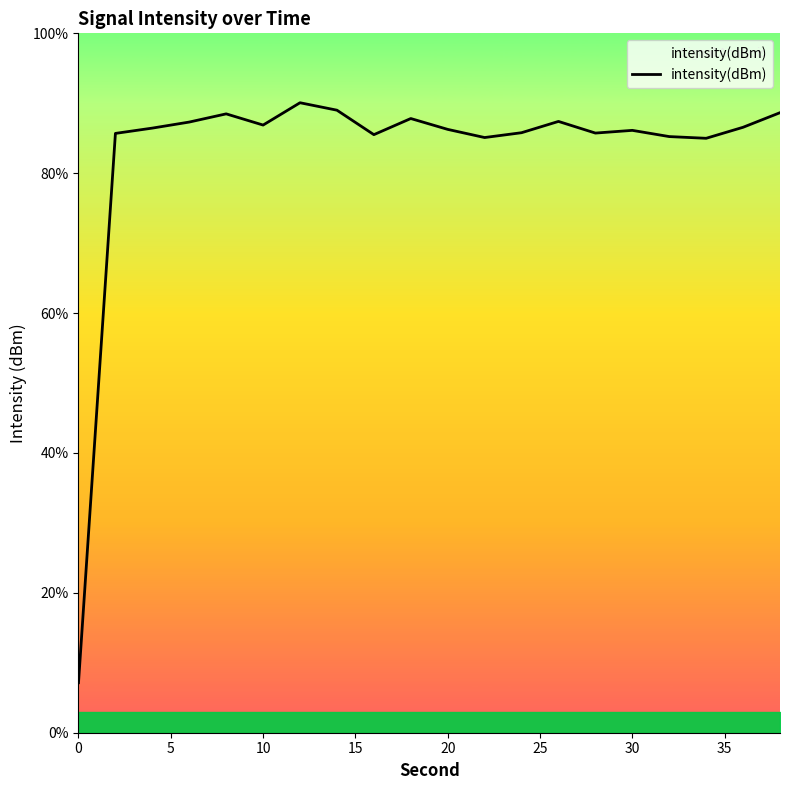

What is the smallest value displayed?

7.1